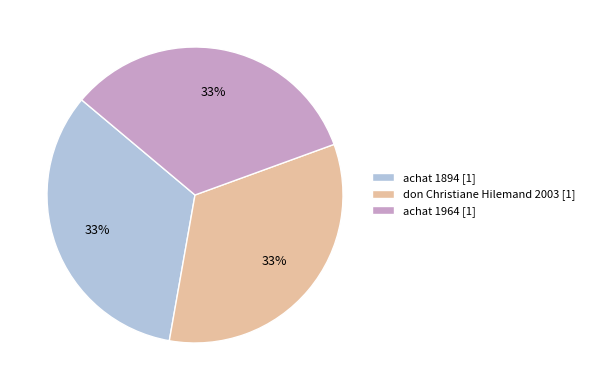

What is the ratio of the value at achat 1964 [1] to the value at don Christiane Hilemand 2003 [1]?

1.0